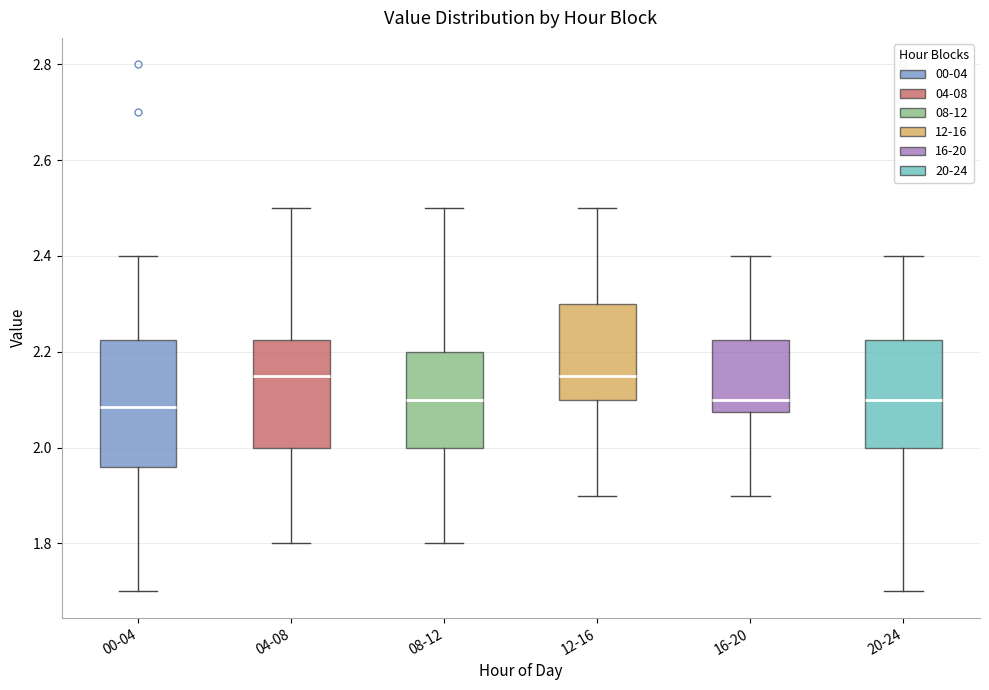

Which box is the tallest, from its lower edge to its upper edge?

00-04